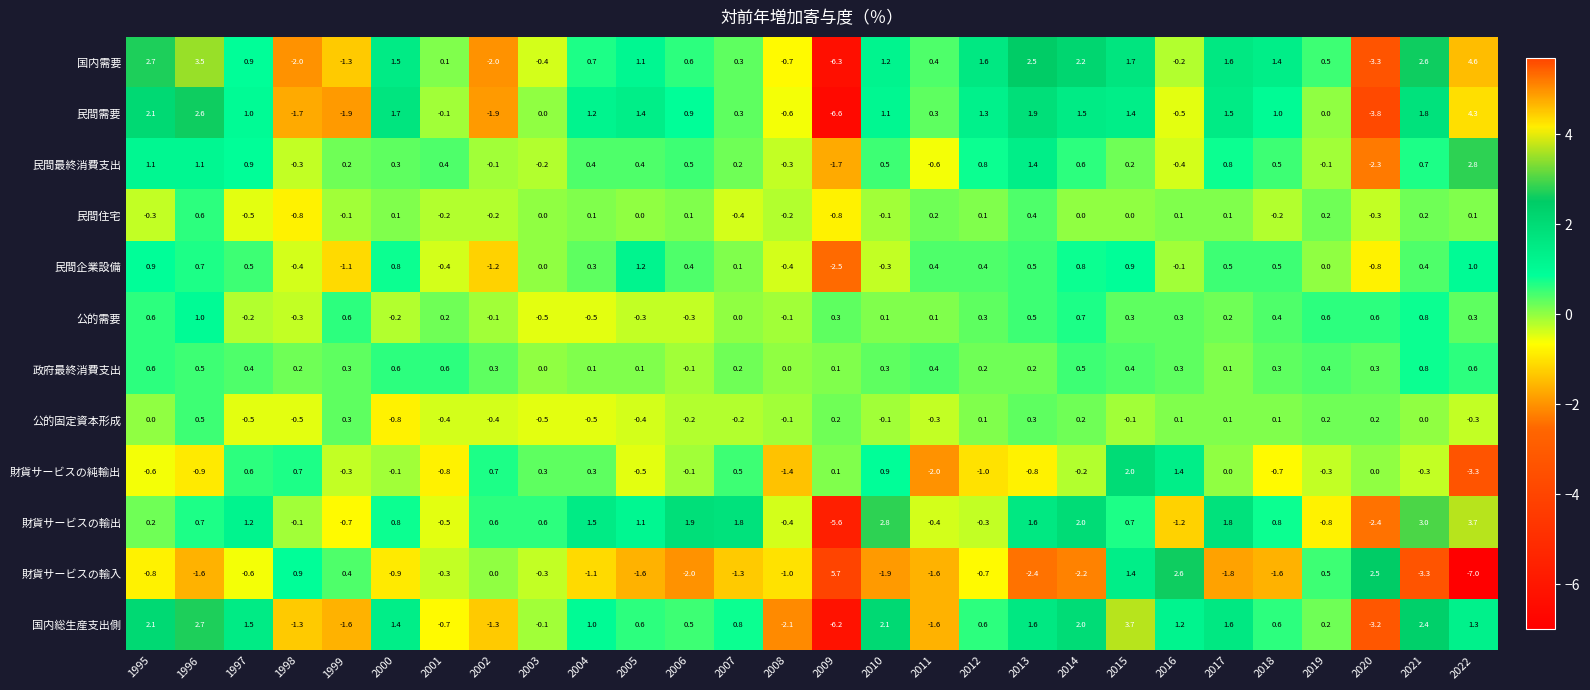

Count the number of data series in this chart.

12